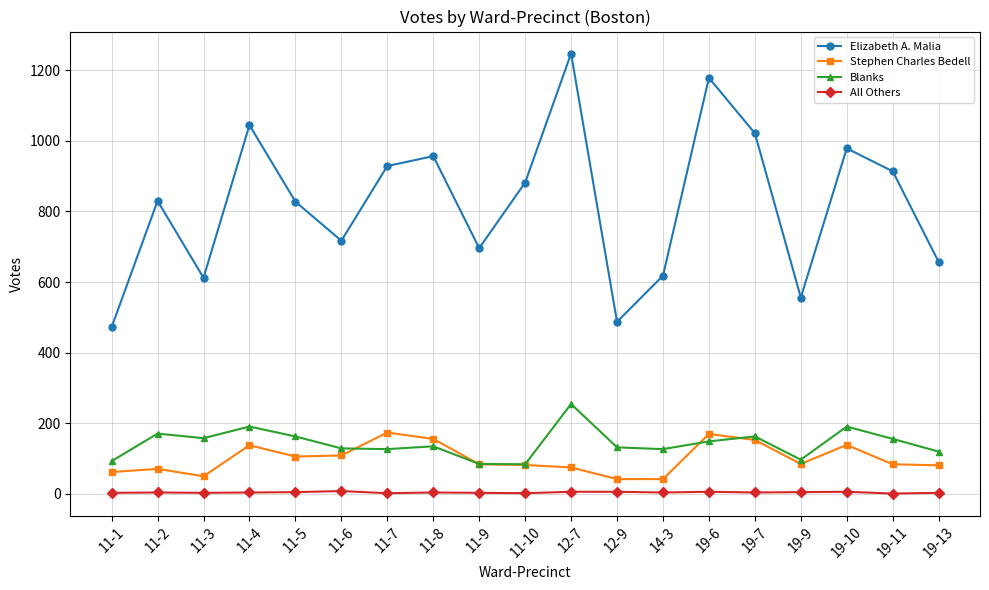

At which label does Stephen Charles Bedell first exceed 83?

11-4